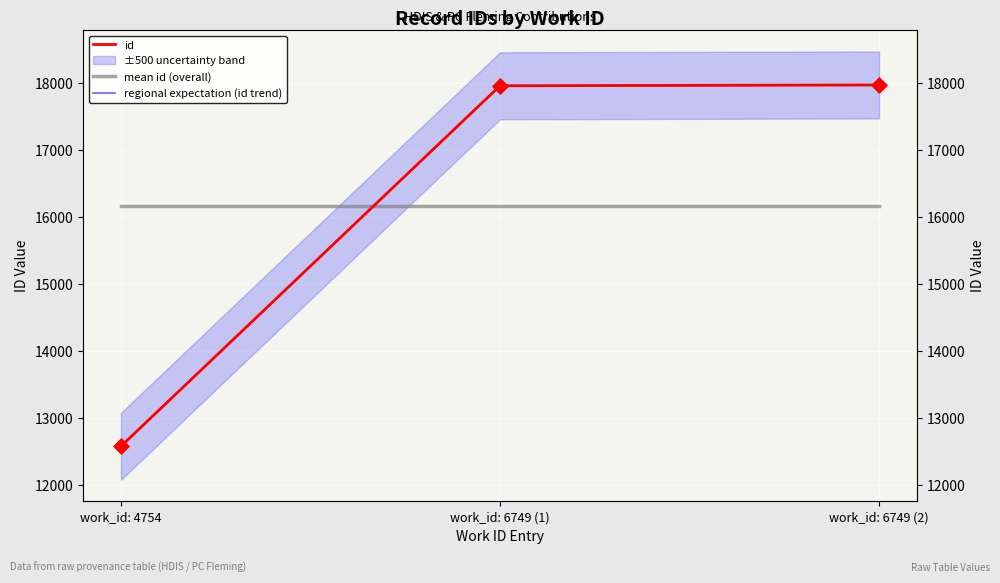

Which series has the largest total across all categories?

id